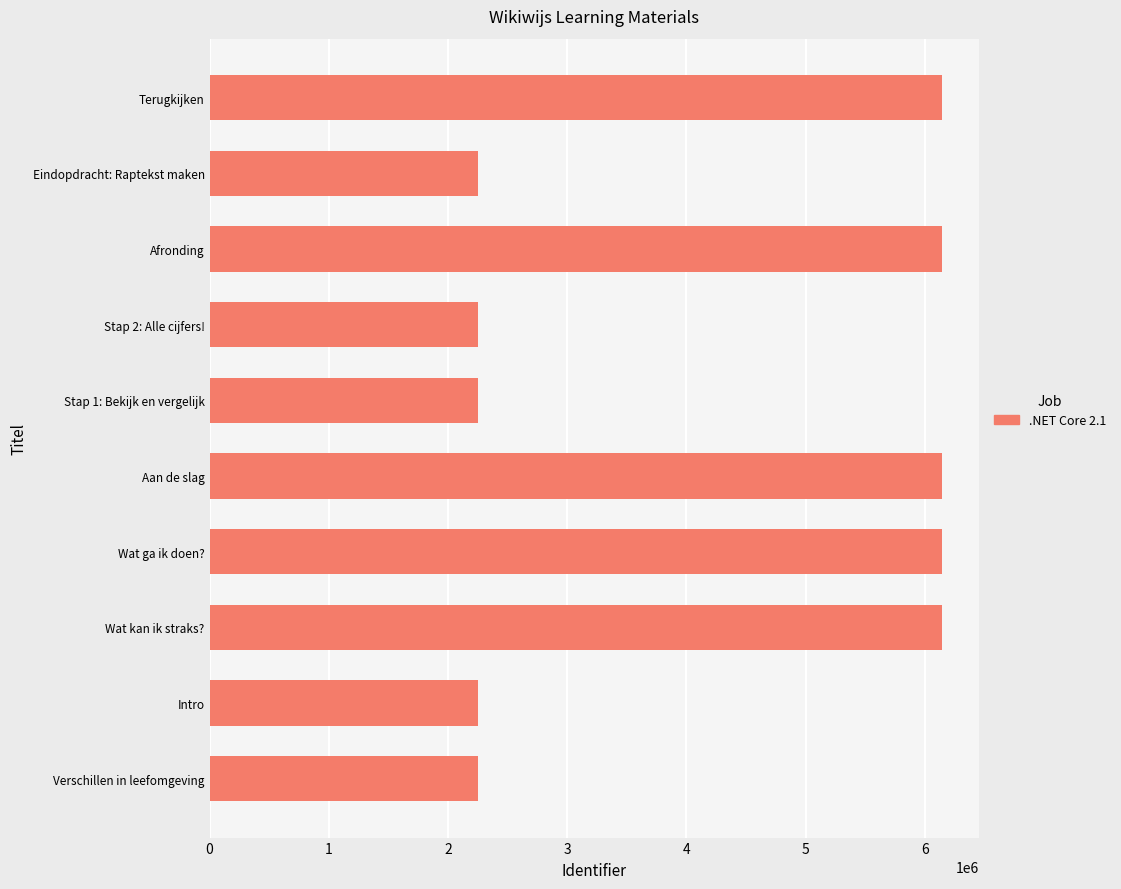

How many categories are shown in the chart?

10